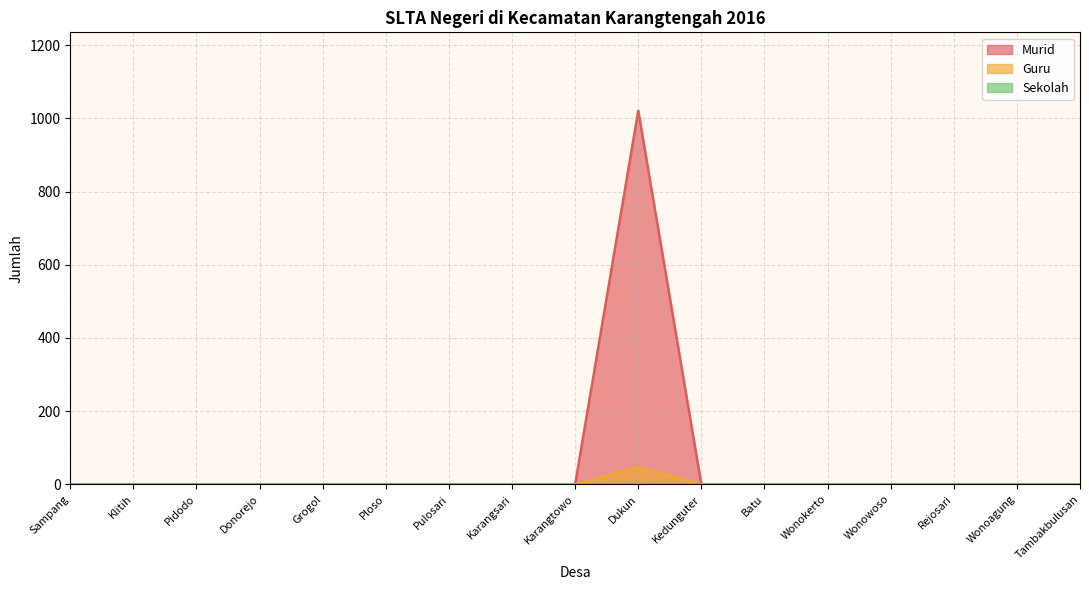

How many lines are shown in the chart?

3